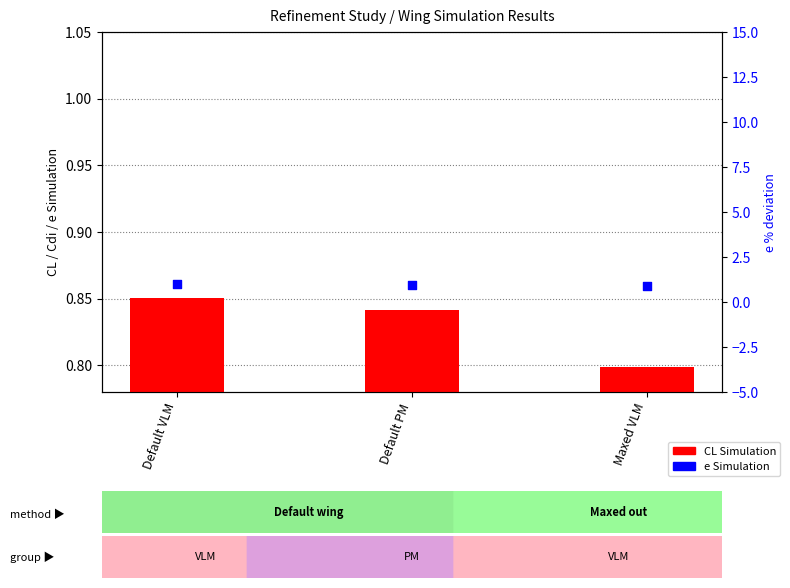

Is the value of e Simulation at Default PM greater than the value of CL Simulation at Default VLM?

Yes